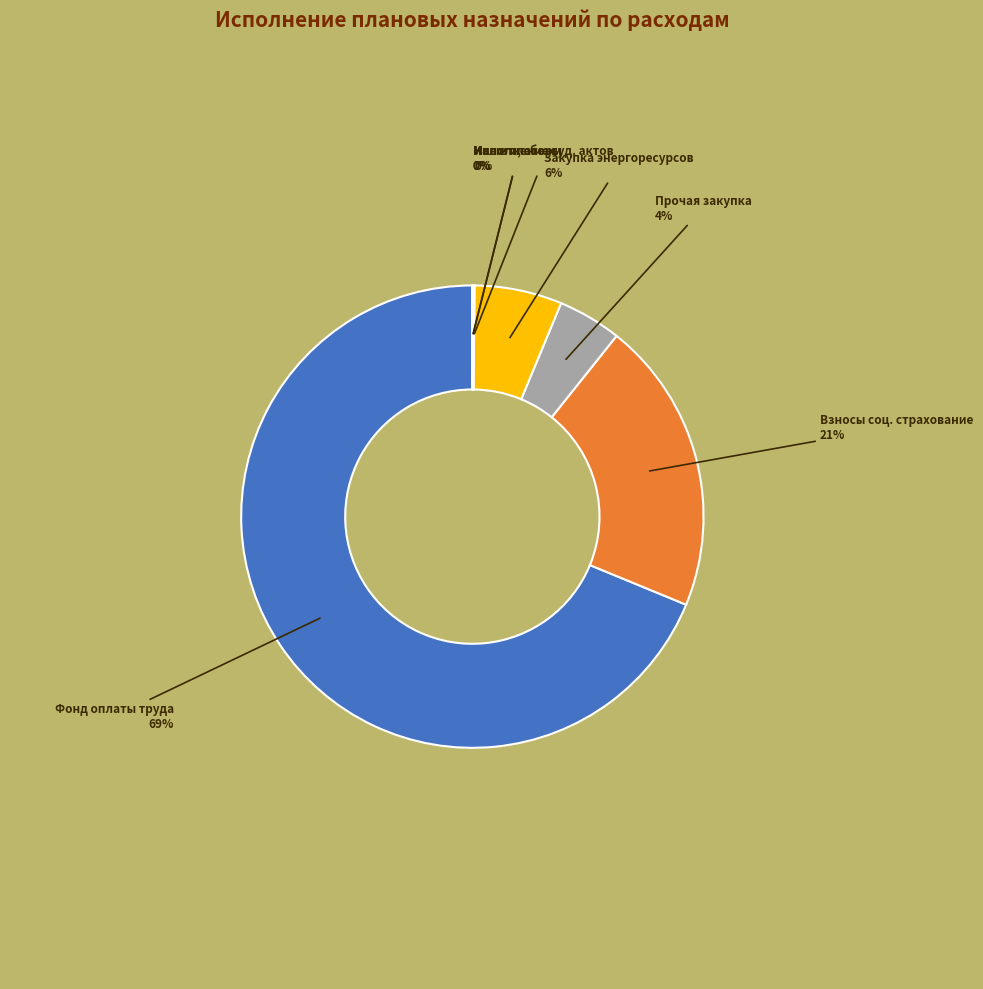

Does Прочая закупка represent more than half of the total?

No